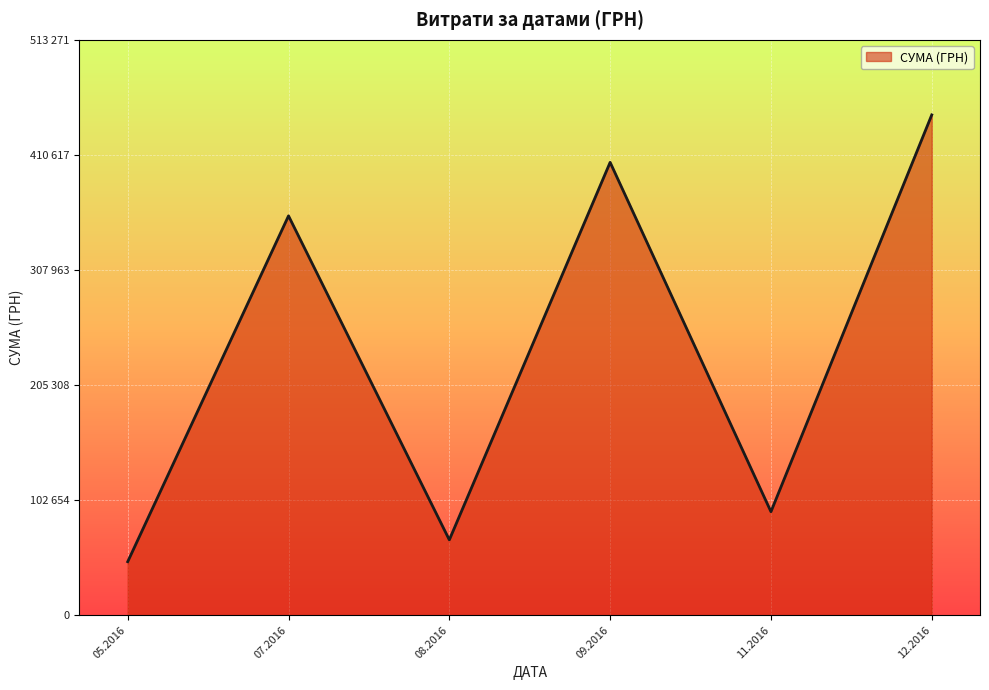

Is this an area chart (filled region under the line)?

Yes